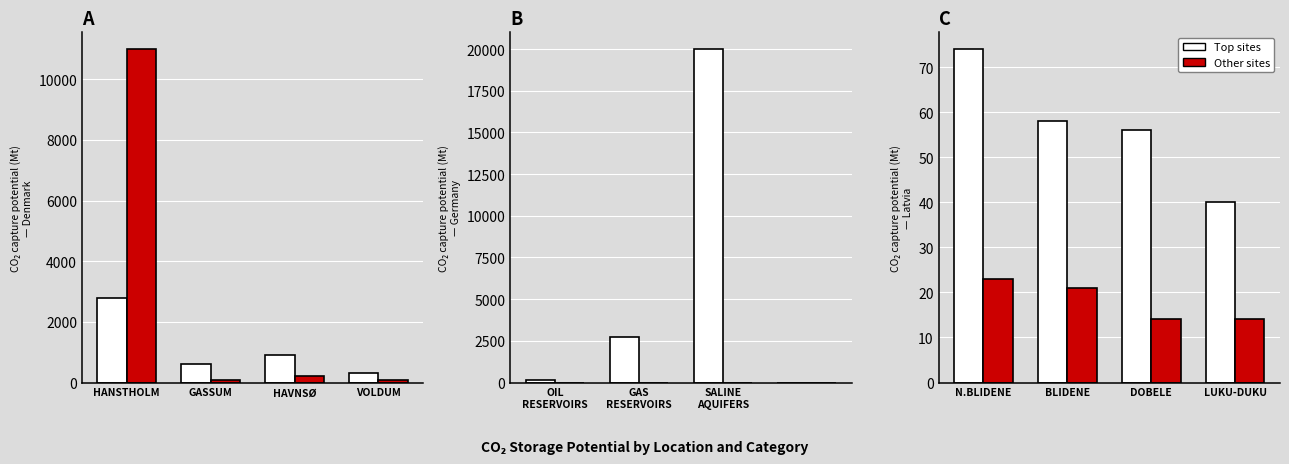

How many values in the Top sites series exceed 58?

1